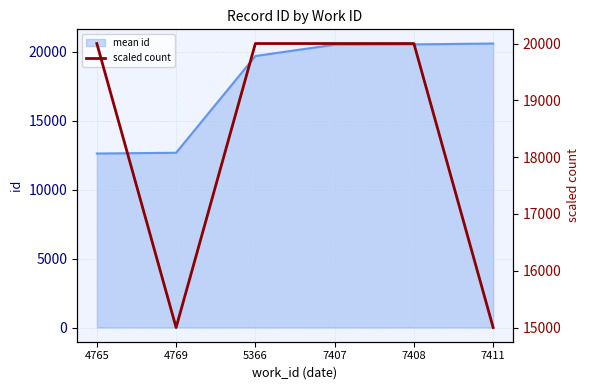

The mean id series shows 32710.3 at 5366. True or false?

False